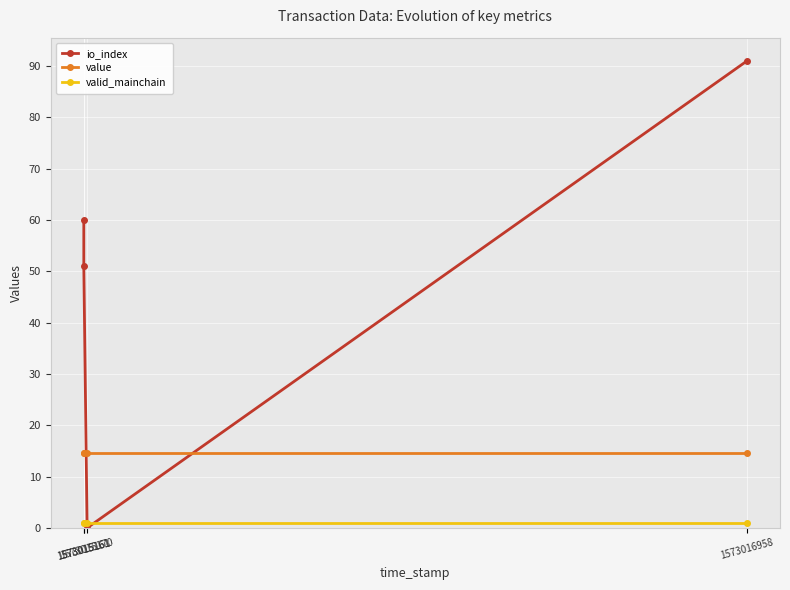

Where is valid_mainchain nearest to the value 1?

1573015161